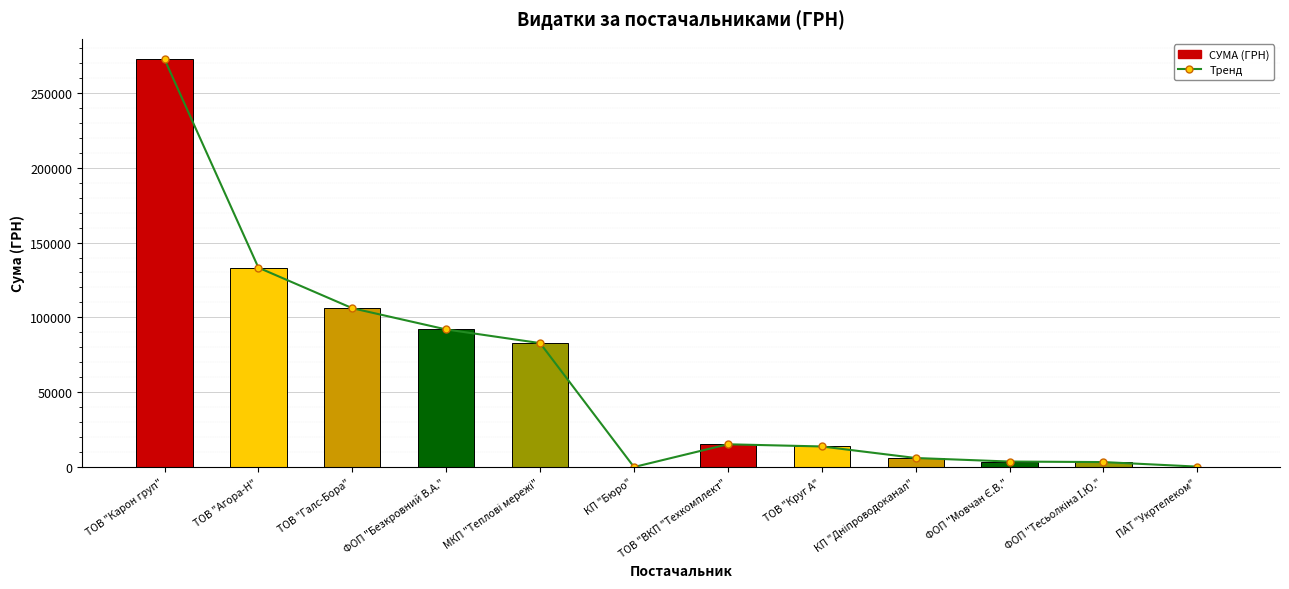

Are the bars grouped side by side (vs. stacked)?

Yes